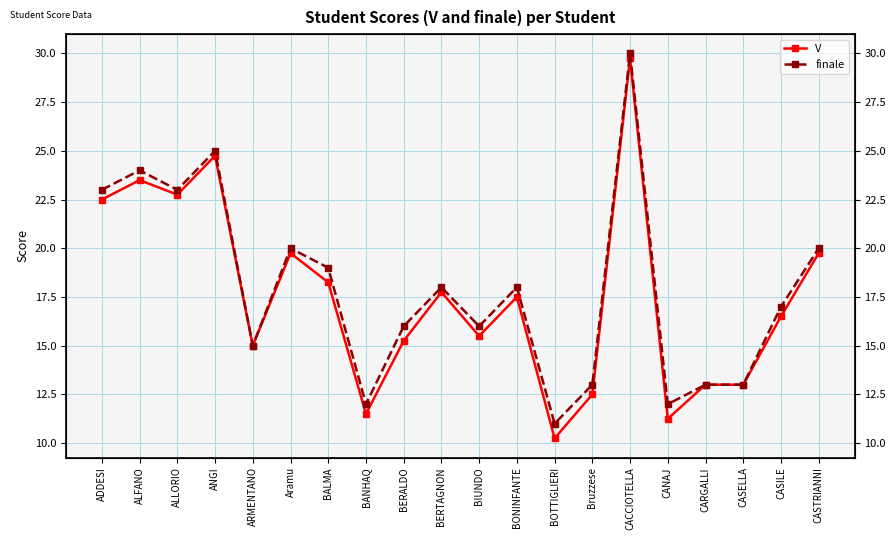

True or false: finale and V cross at least once.

False